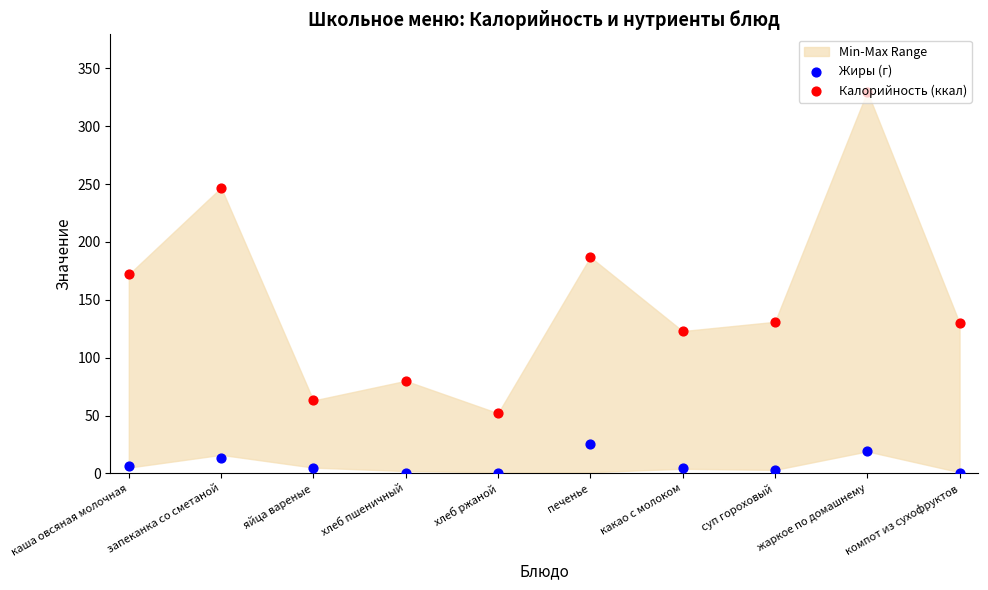

Is the value of Калорийность (ккал) at каша овсяная молочная greater than the value of Жиры (г) at какао с молоком?

Yes